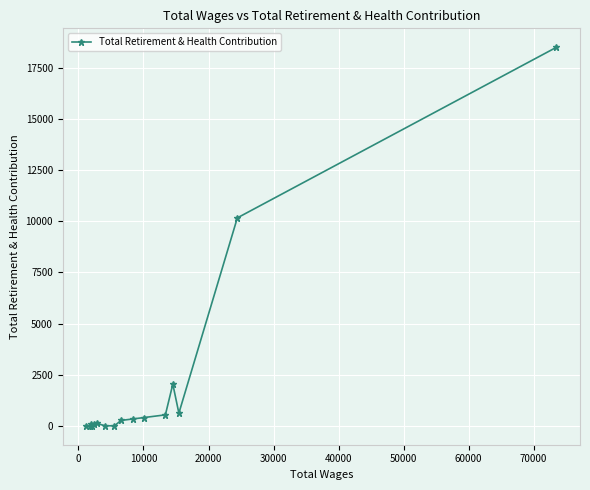

What is the maximum value shown in the chart?

18513